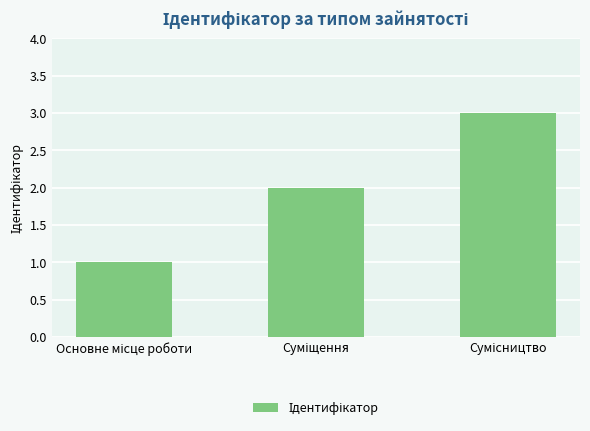

What is the greatest value displayed?

3